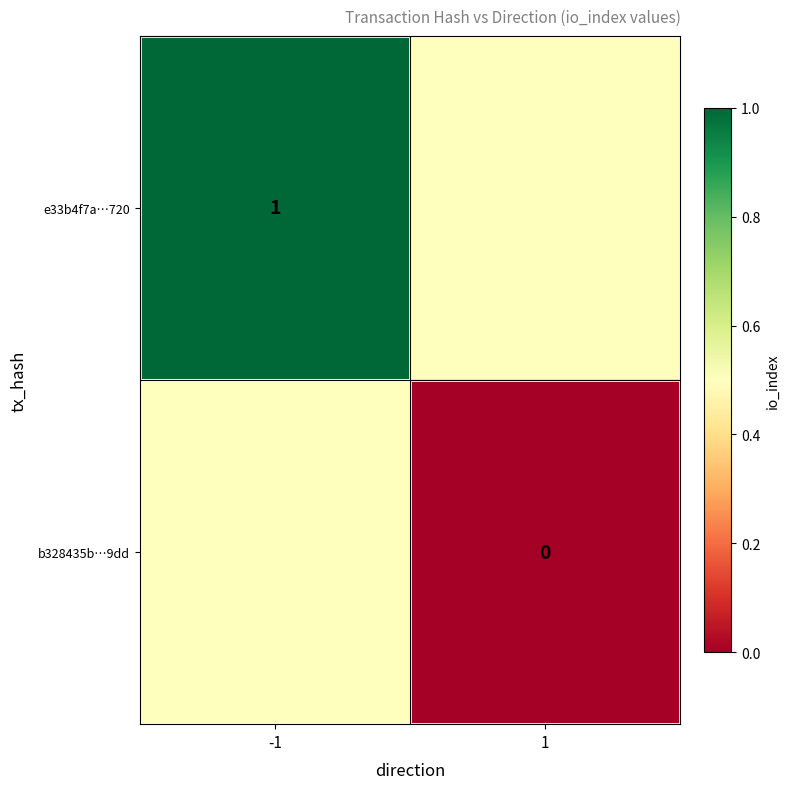

The value of e33b4f7a…720 at -1 is 1.0. True or false?

True